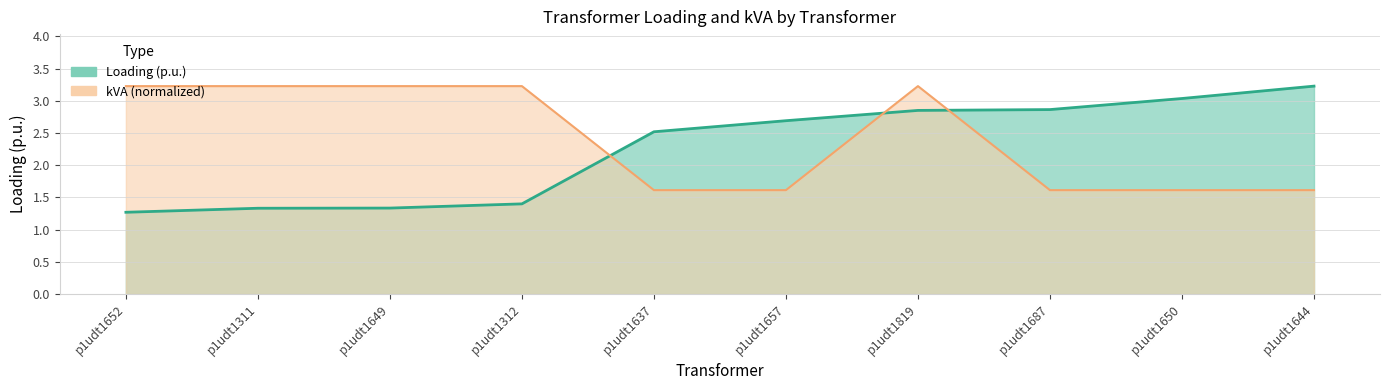

Which has a higher value, p1udt1650 or p1udt1652?

p1udt1650